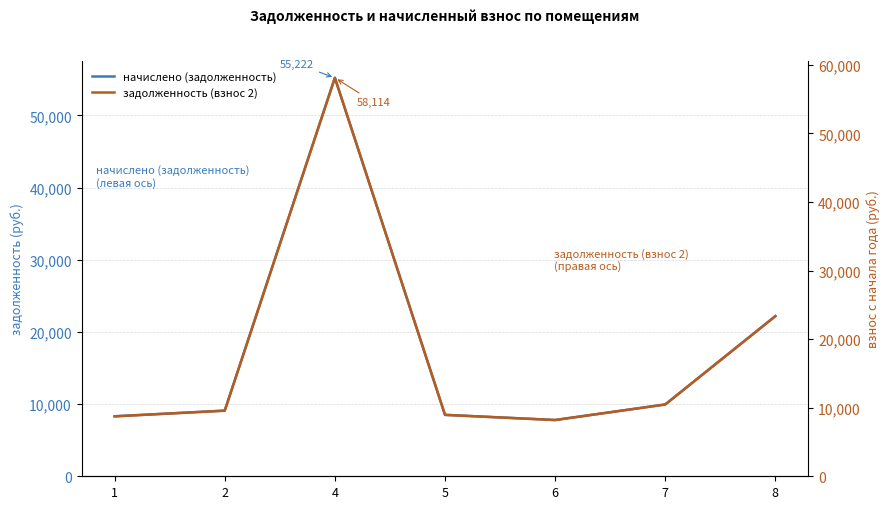

What is the value of the задолженность (взнос 2) point at the 3rd from the left?

58114.5